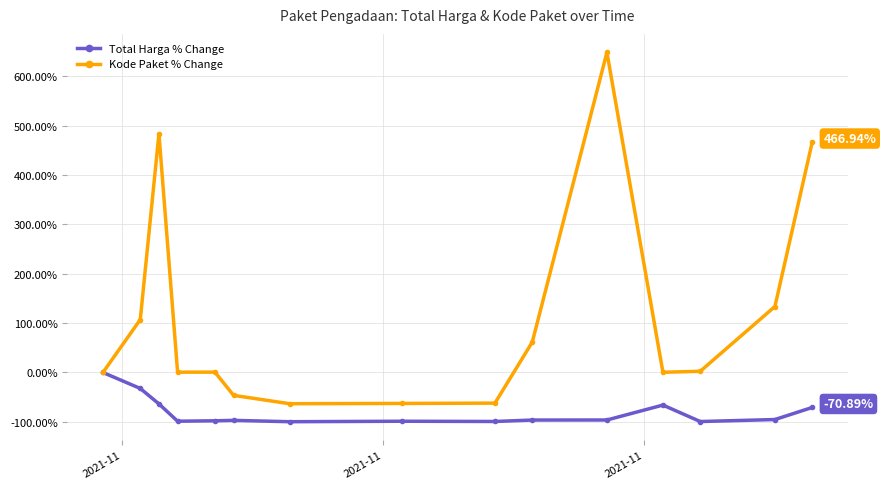

What are all the series names shown in the legend?

Total Harga % Change, Kode Paket % Change